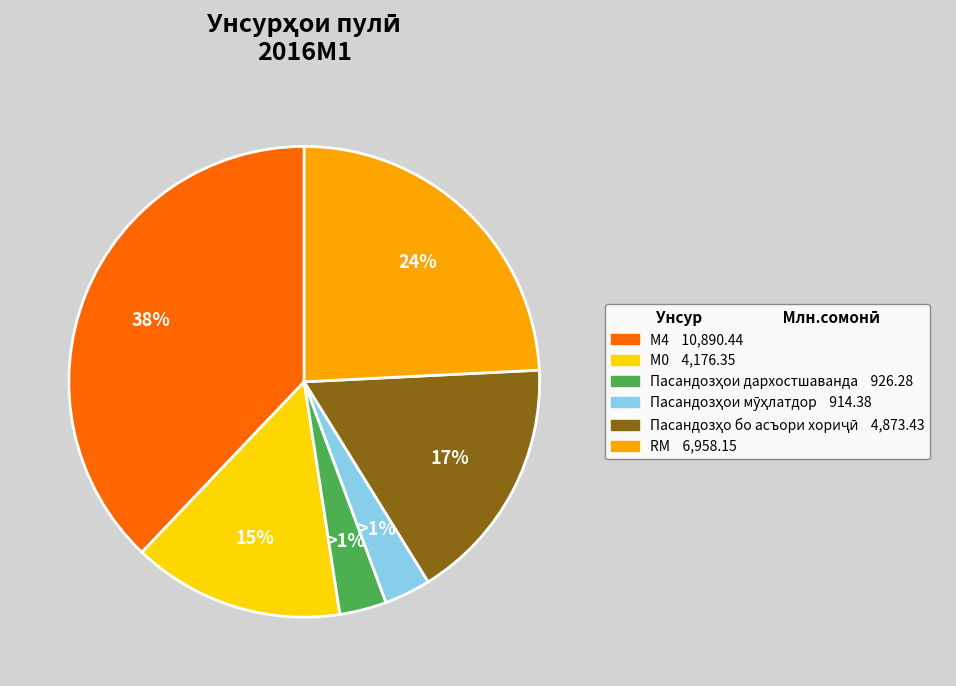

To the nearest percent, what is the average slice percentage?

17%